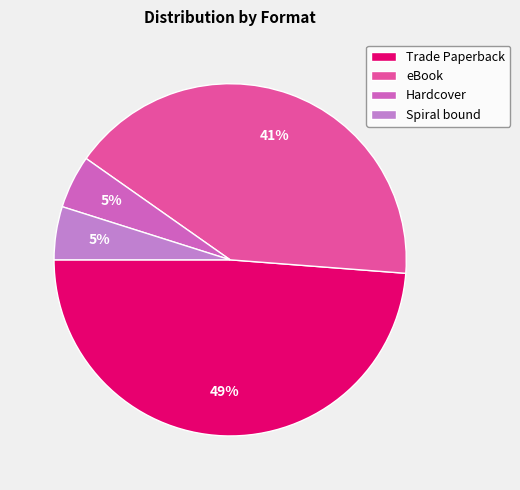

True or false: Hardcover accounts for 5% of the total.

True